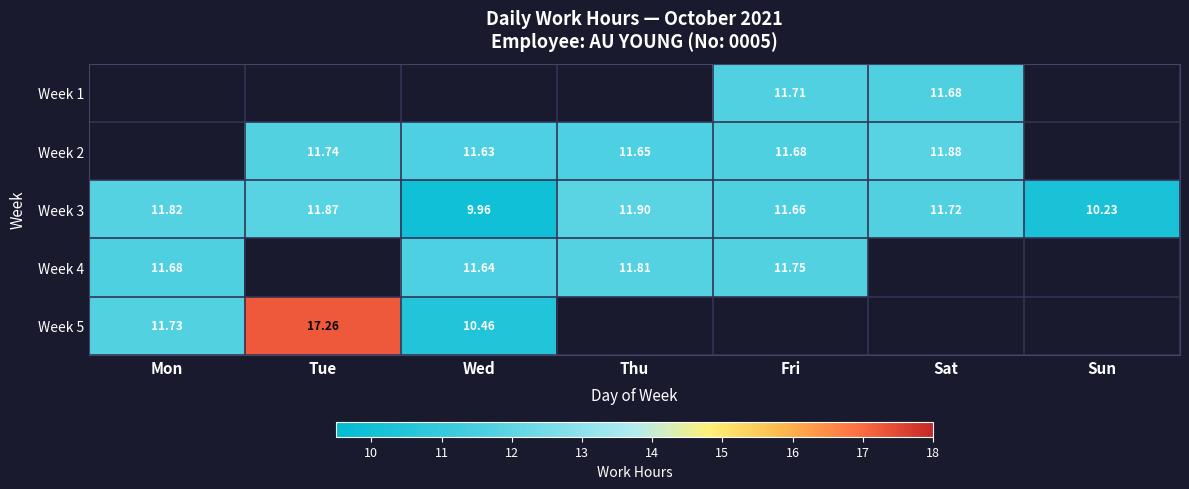

Where does the Week 3 series first go above 11?

Mon